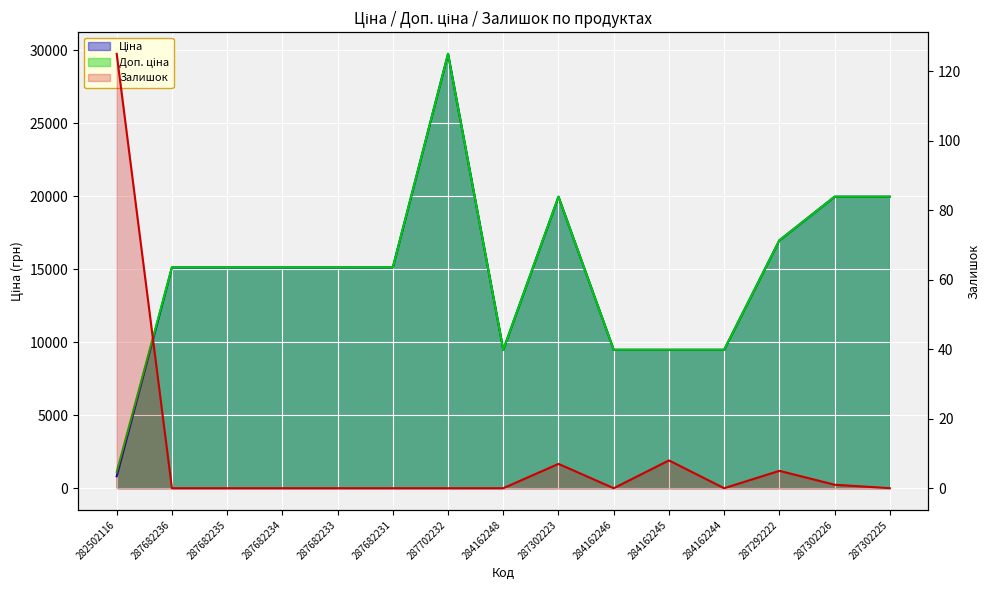

What is the difference between the highest and lowest values at 287292222?

16971.3